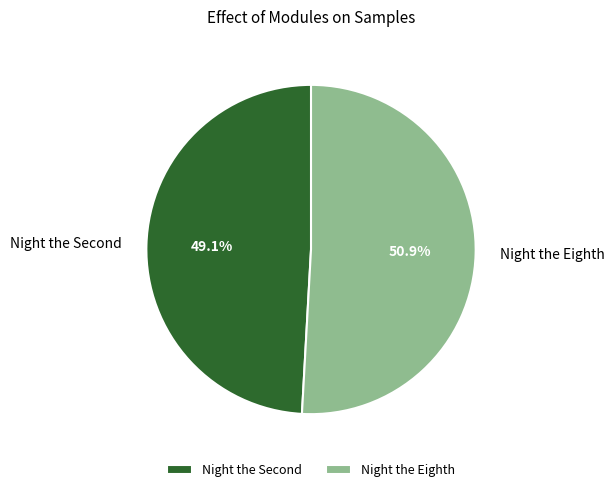

Which category has the smallest portion of the pie?

Night the Second